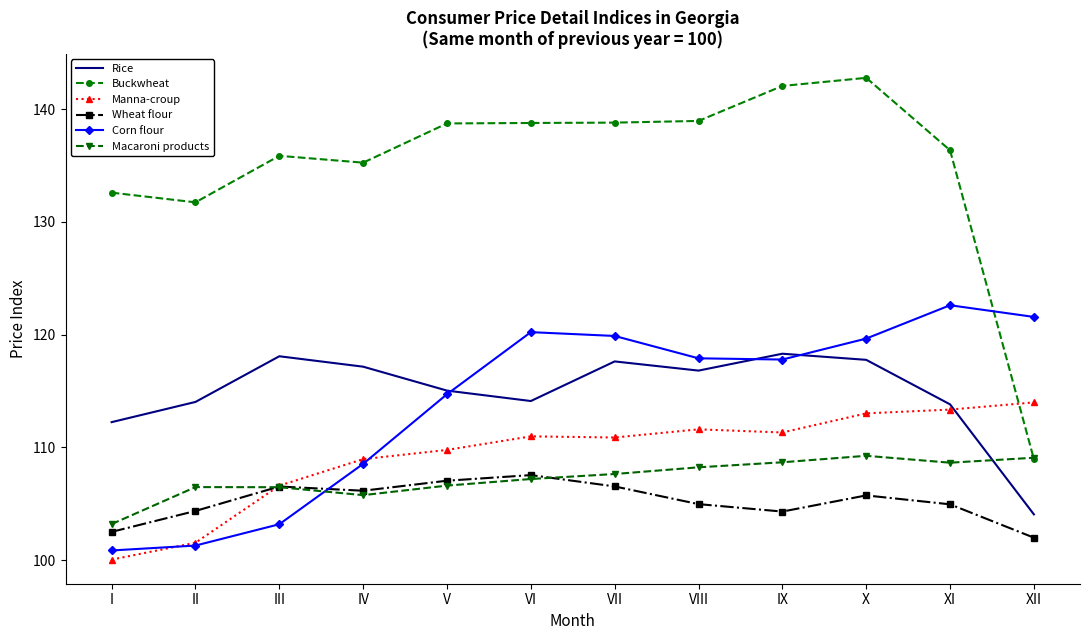

The value of Rice at VII is 117.6. True or false?

True